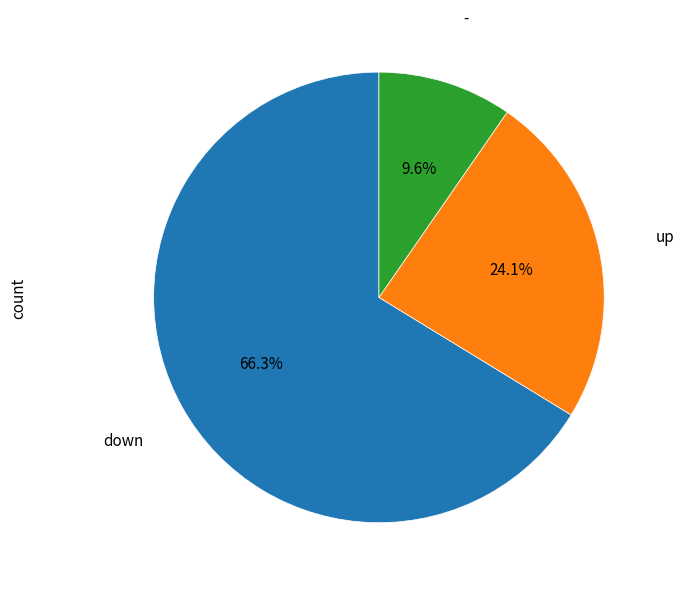

How many slices are in this pie chart?

3